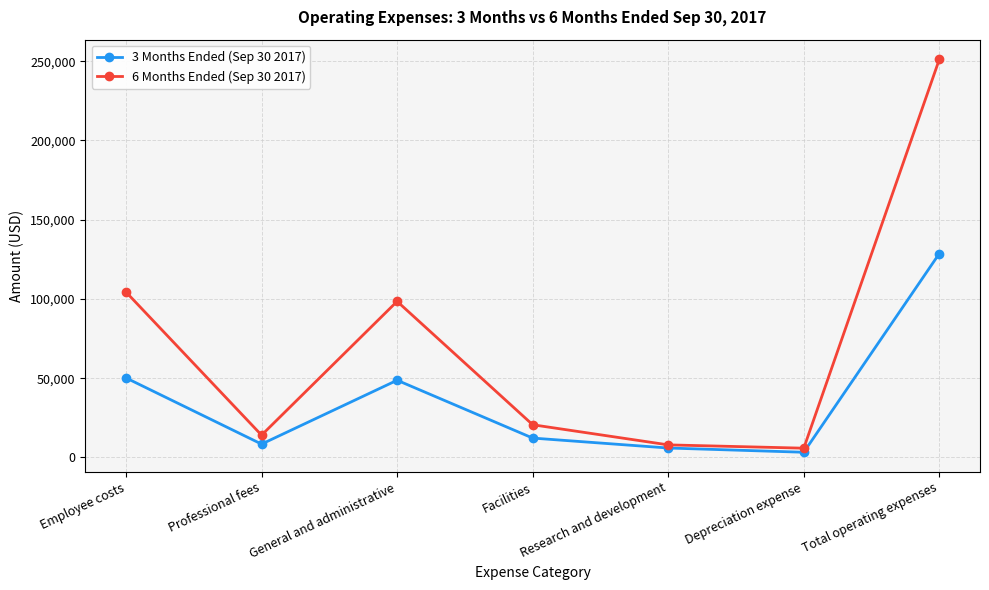

Reading left to right, list all the values displayed in this chart.

3 Months Ended (Sep 30 2017): 50167	8401	48694	12206	5931	3256	128655
6 Months Ended (Sep 30 2017): 104350	14042	98474	20616	7911	5827	251220